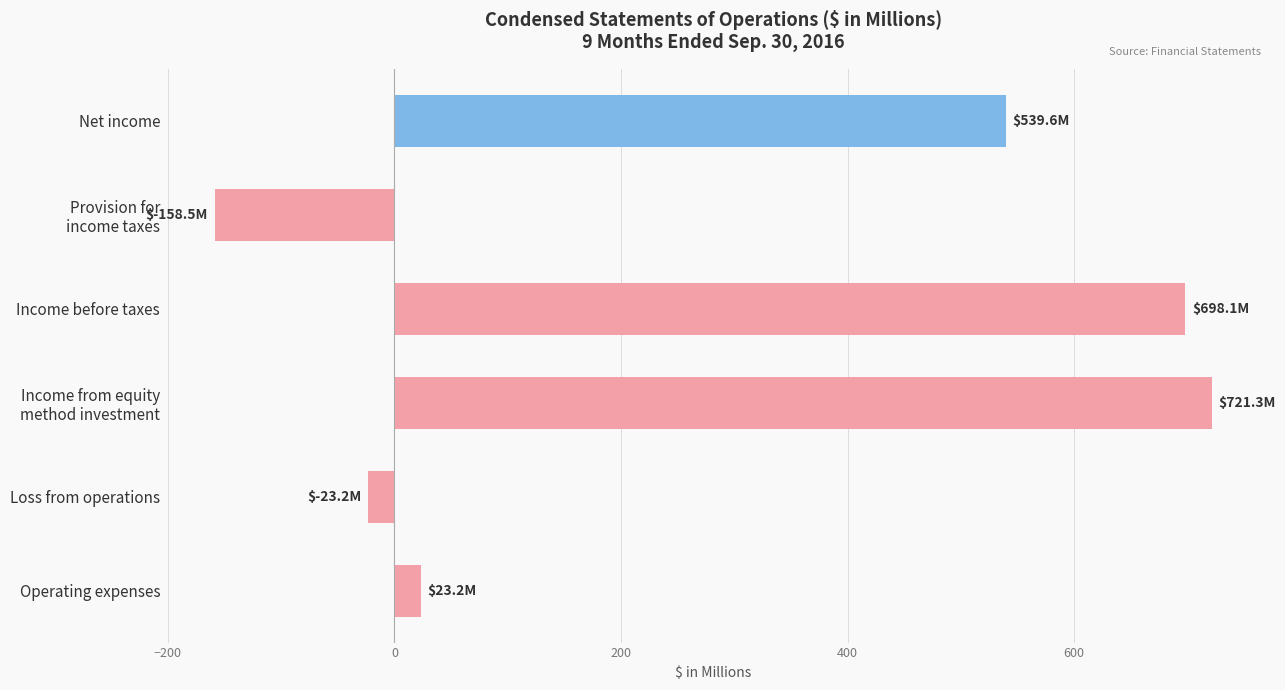

What is the change in value from Income before taxes to Net income?

-158.5